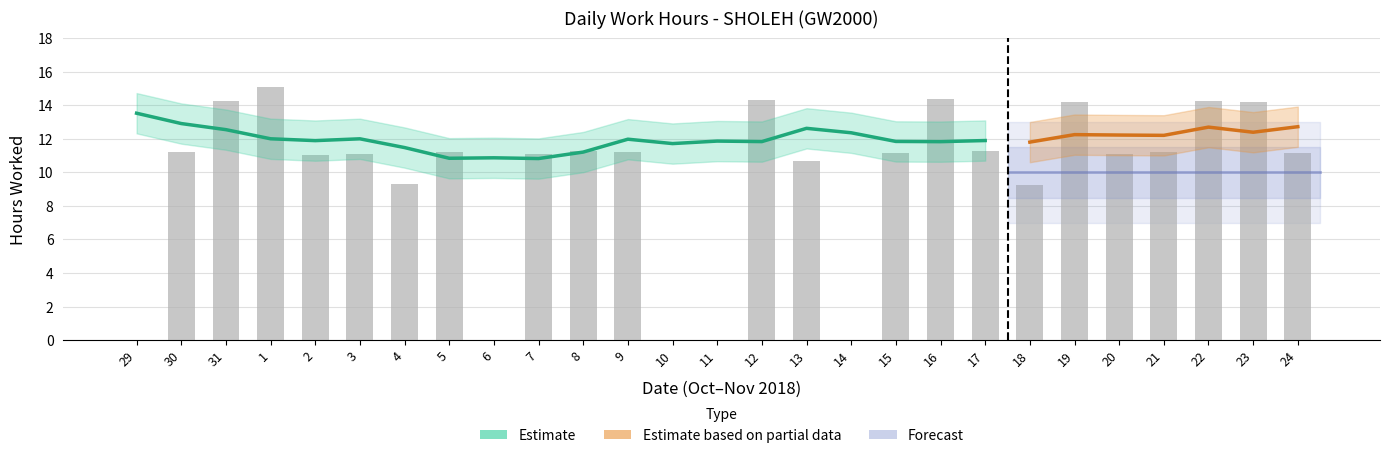

What is the average value?

9.8